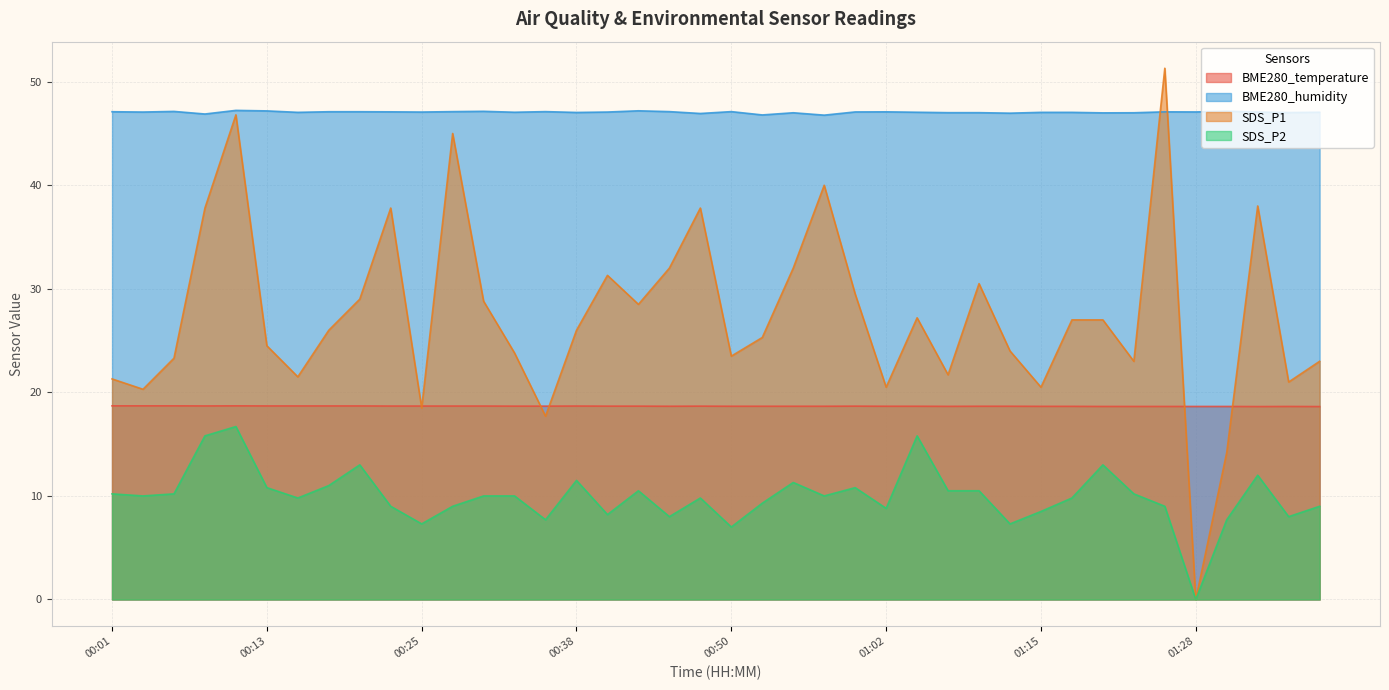

Does the chart have visible grid lines?

Yes